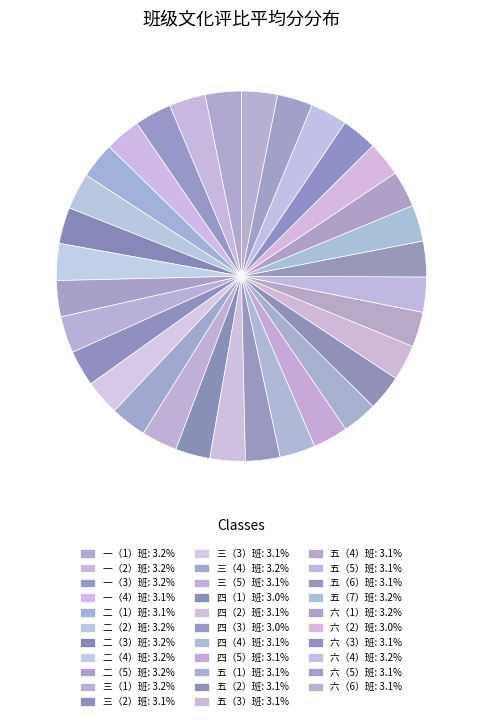

True or false: 二（5）班 accounts for 3% of the total.

True